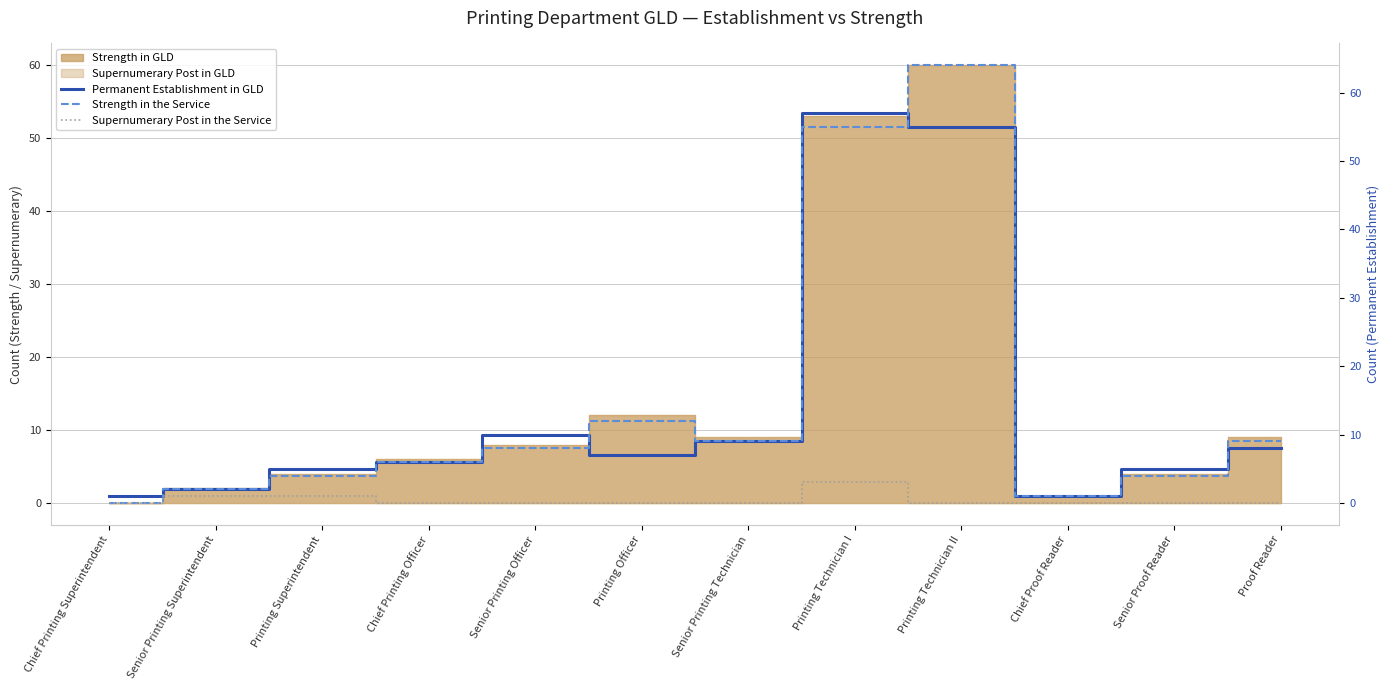

True or false: Strength in the Service and Permanent Establishment in GLD intersect in this chart.

True